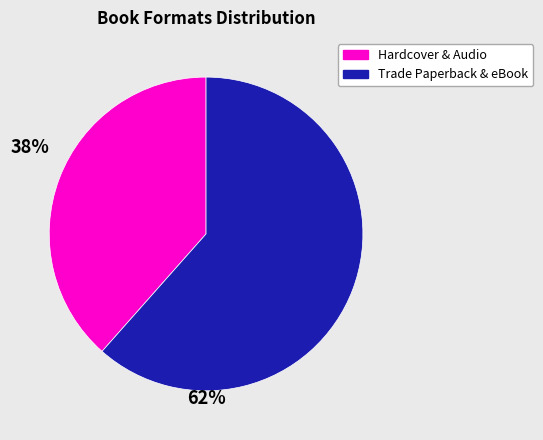

Is there any slice that represents more than half of the pie?

Yes